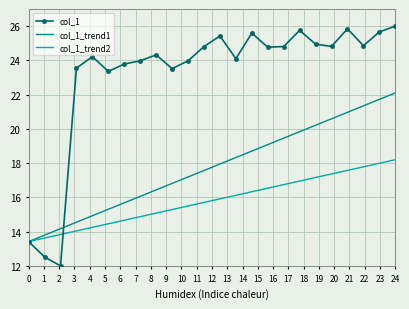

What is the maximum value for col_1_trend2?

18.2